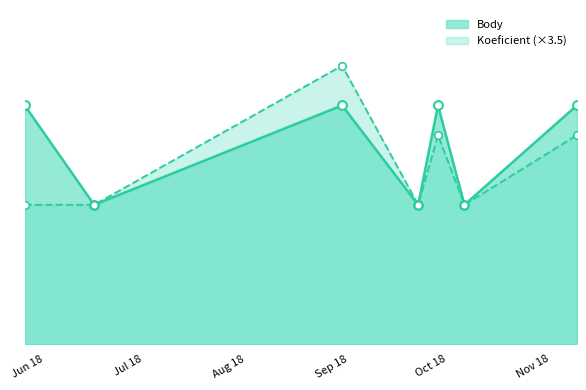

Is the value of Koeficient at 2018-10-06 greater than the value of Body at 2018-06-16?

No